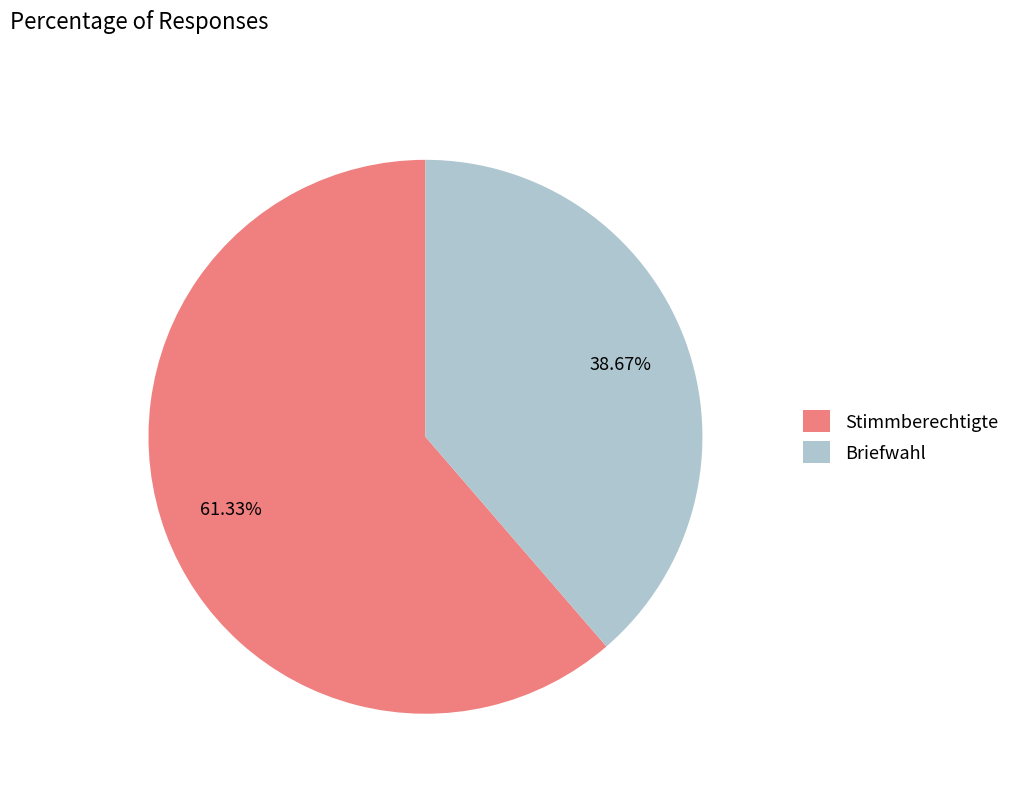

What is the majority slice?

Stimmberechtigte